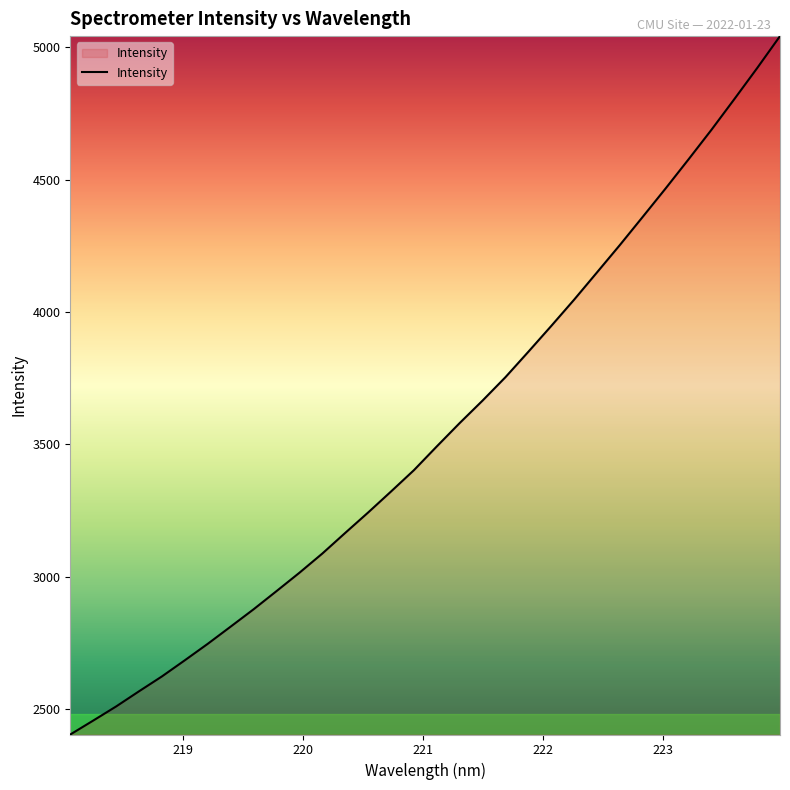

What is the greatest value displayed?

5043.0